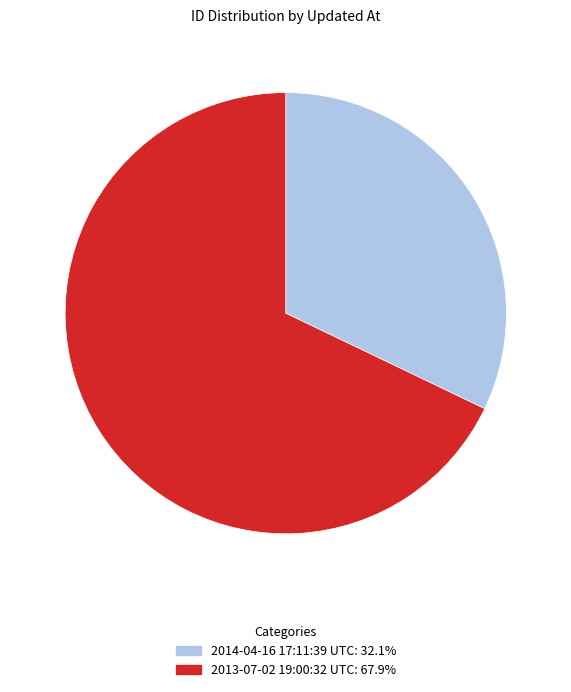

Which slice is the largest?

2013-07-02 19:00:32 UTC